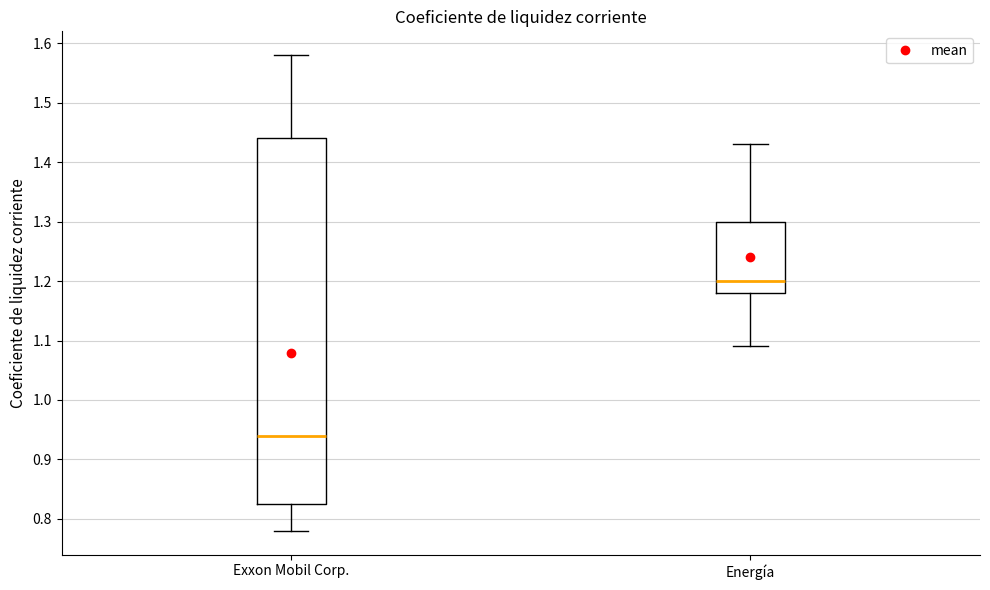

Where does the lower whisker of the box for Energía end on the y-axis? The values are not printed on the chart, so give them approximately, as read against the axis.

1.09